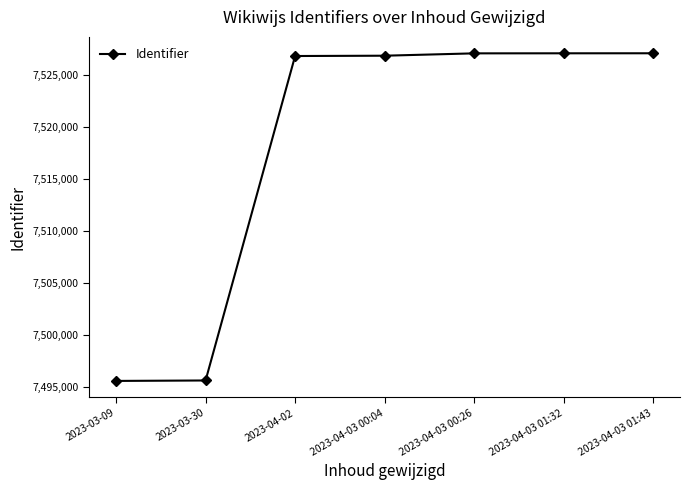

Is it true that the value at 2023-03-09 is 4825591?

False